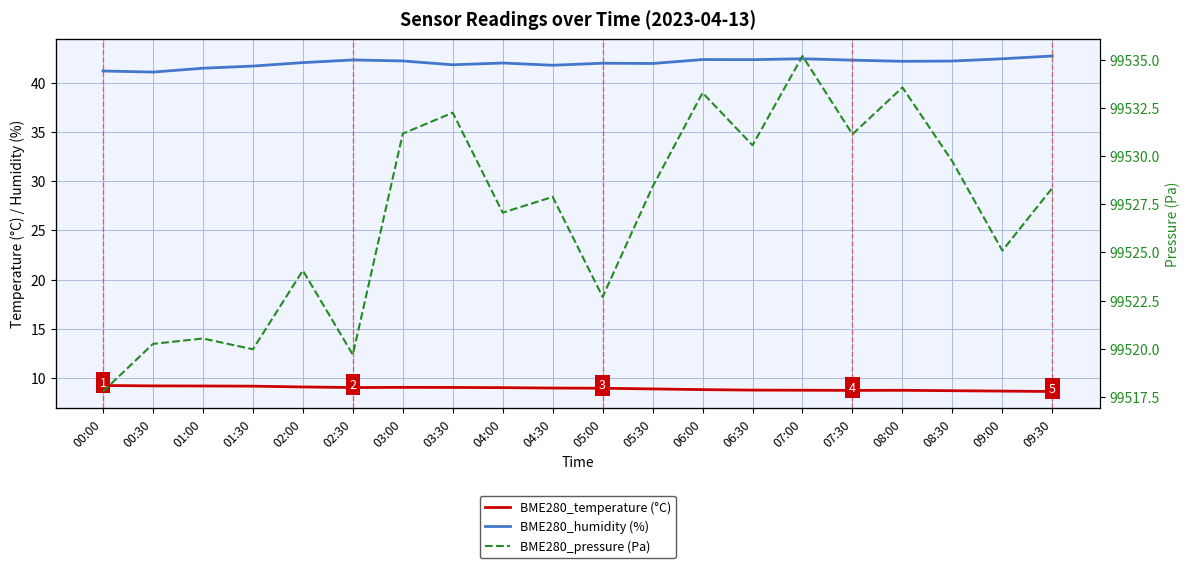

True or false: BME280_humidity (%) has more than 1 interior local peaks.

True